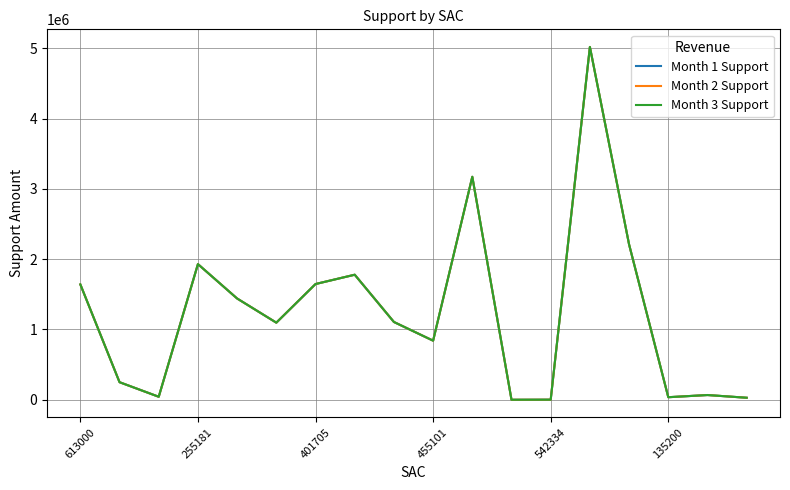

What is the sum of all Month 2 Support values?

22310426.0